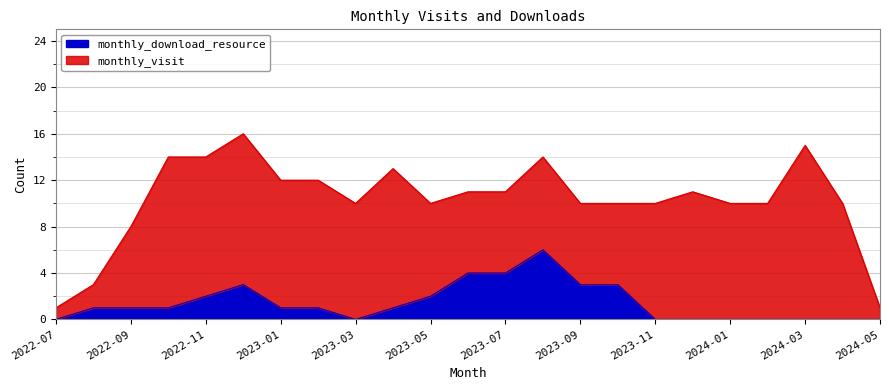

At which category does monthly_download_resource reach its first local peak?

2022-12